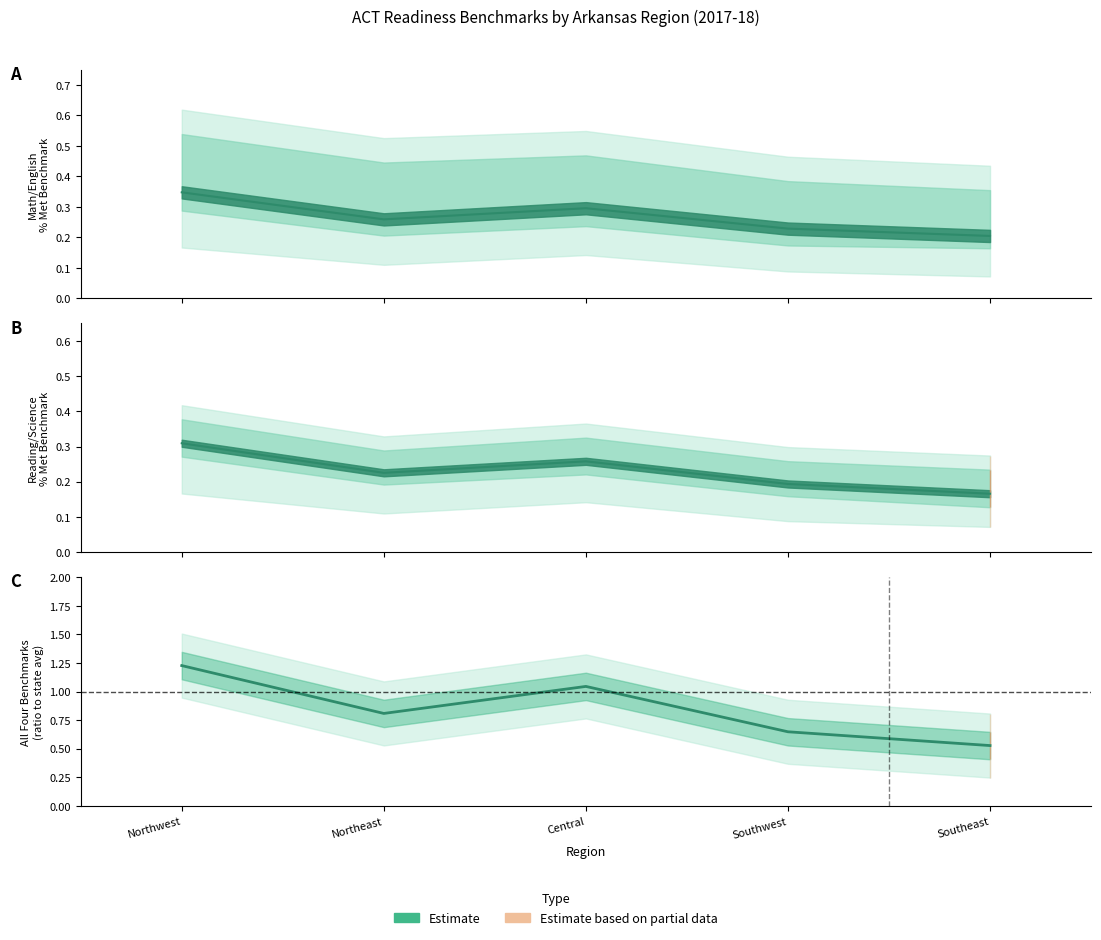

How many Math: % Met Readiness Benchmark values are between 0 and 1?

5